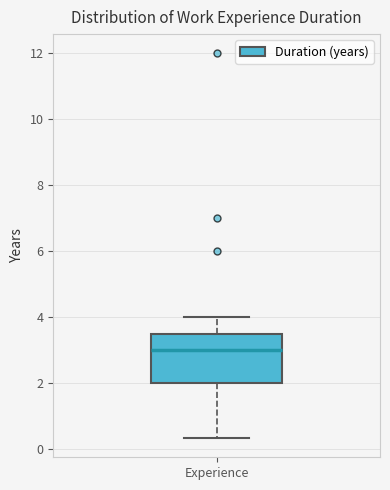

Read this box plot against the y-axis: the position of the median line, the range covered by the box, and the ends of both whiskers. The values are not printed on the chart, so give them approximately, as read against the axis.

median 3.0, box 2.0 to 3.6, whiskers 0.4 to 4.0